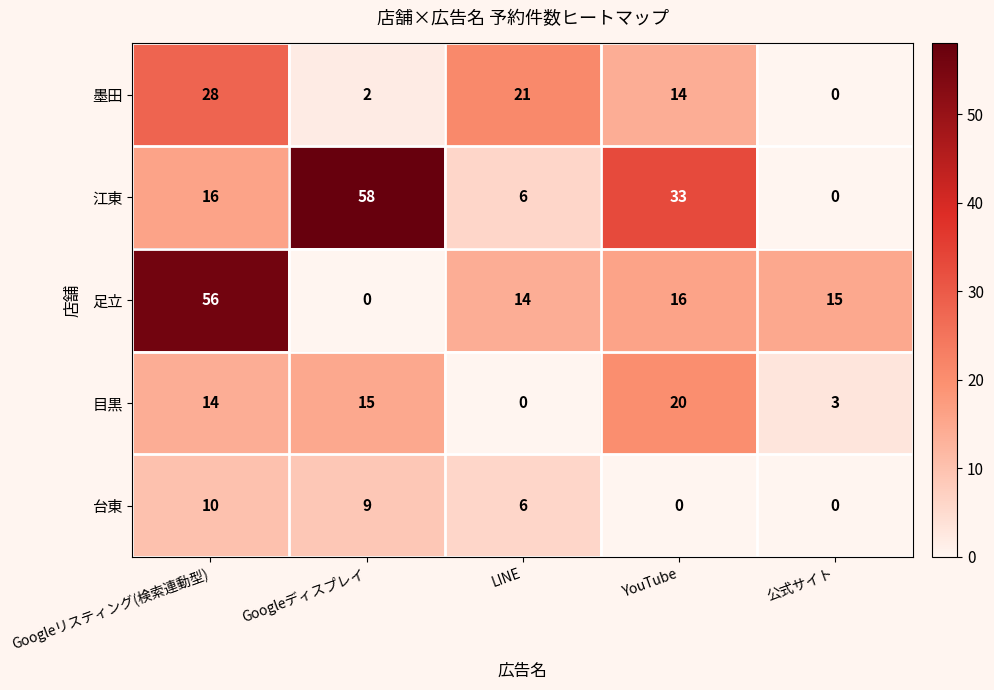

What is the greatest value displayed?

58